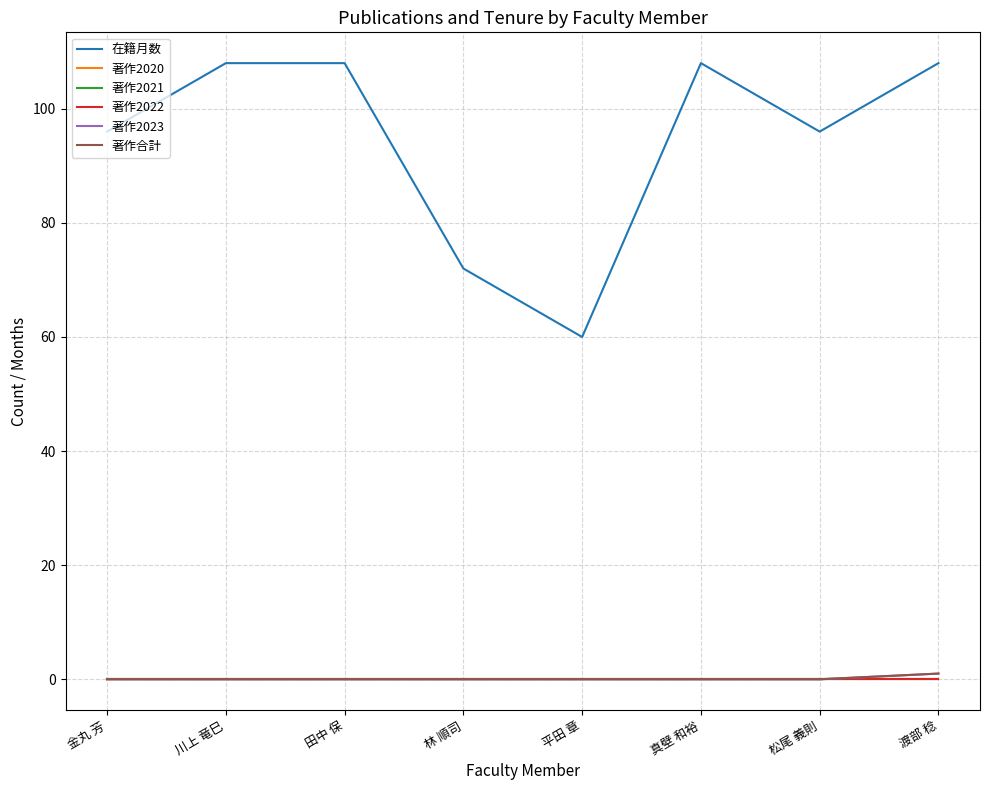

How many 著作合計 values are between 0 and 1?

8